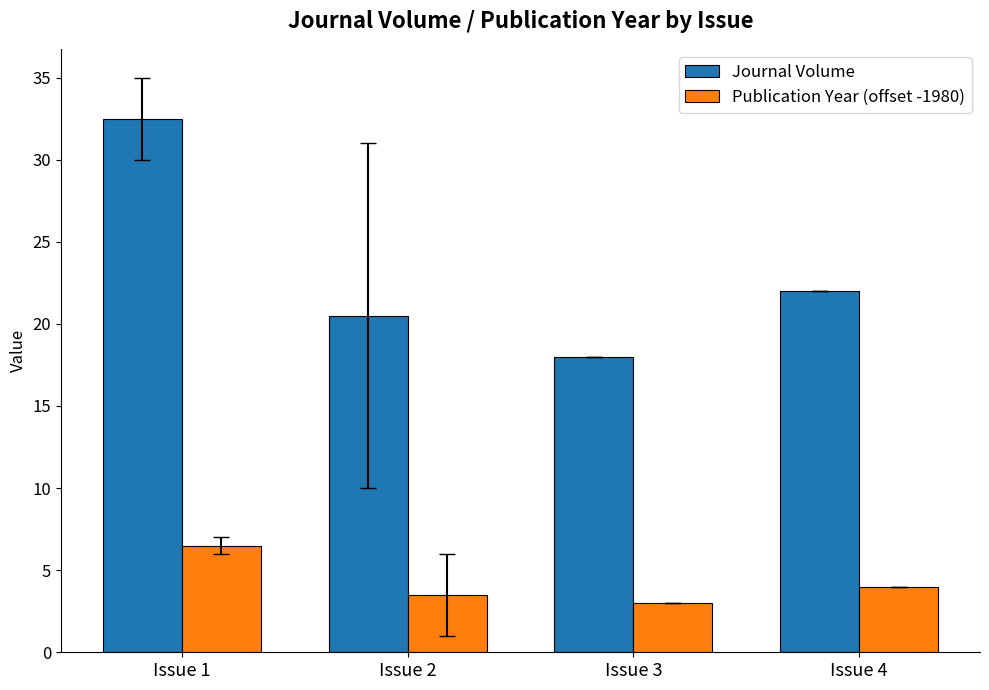

What is the sum of the Publication Year (offset -1980) values at Issue 4 and Issue 3?

7.0